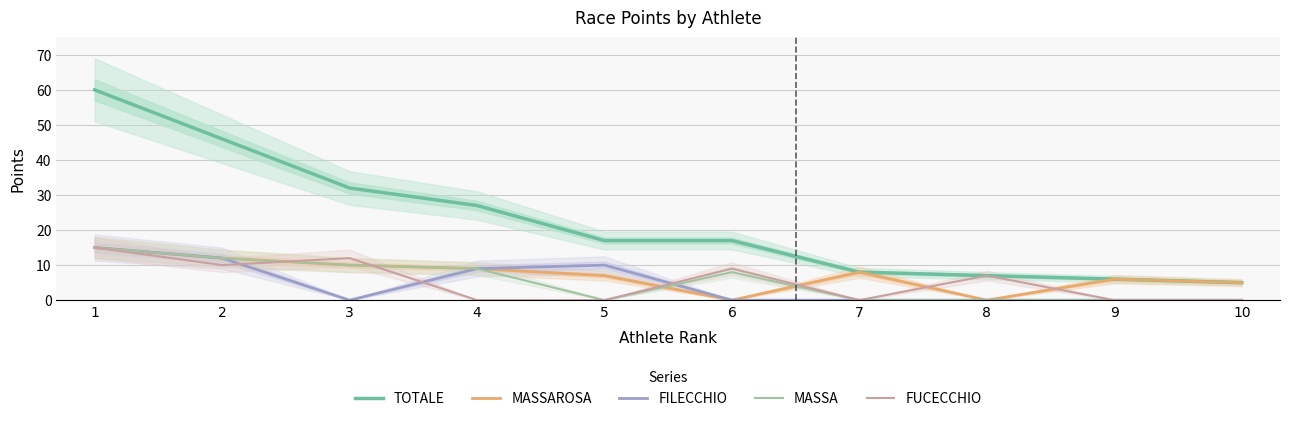

Between 5 and 10, which is larger?

5